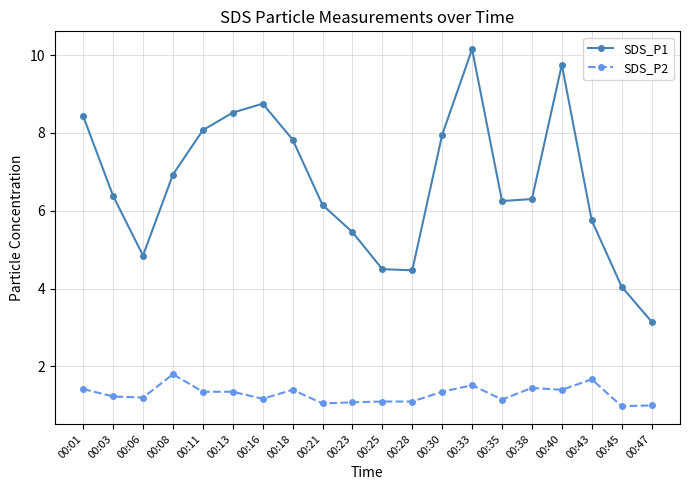

How many series are shown in this chart?

2